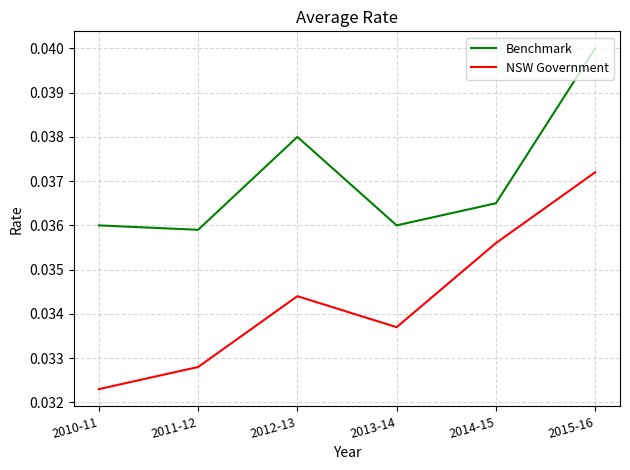

How many categories are shown in the chart?

6